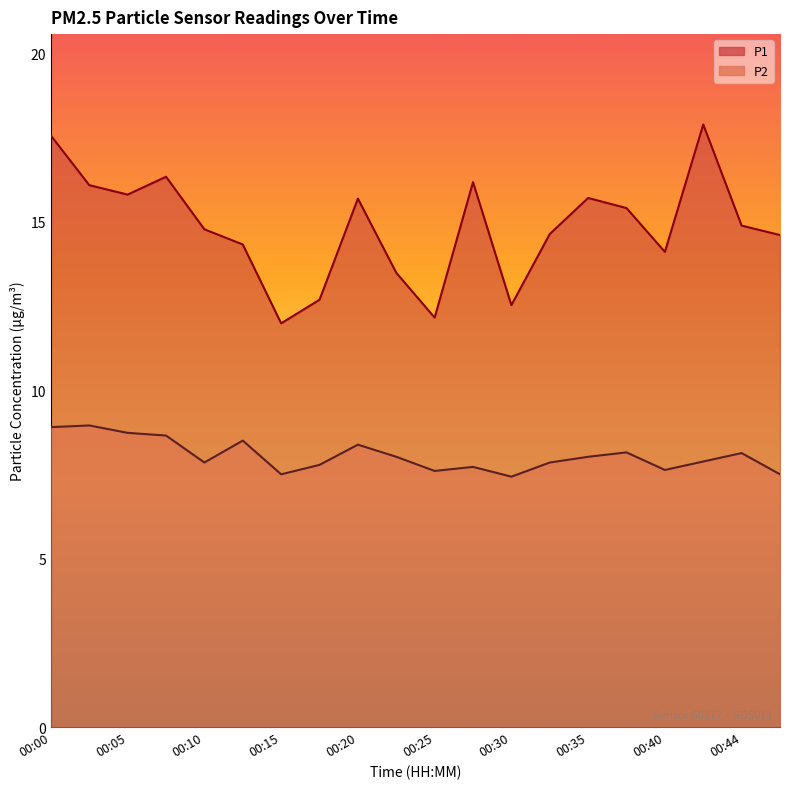

The value of P1 at 00:15 is 12.0. True or false?

True